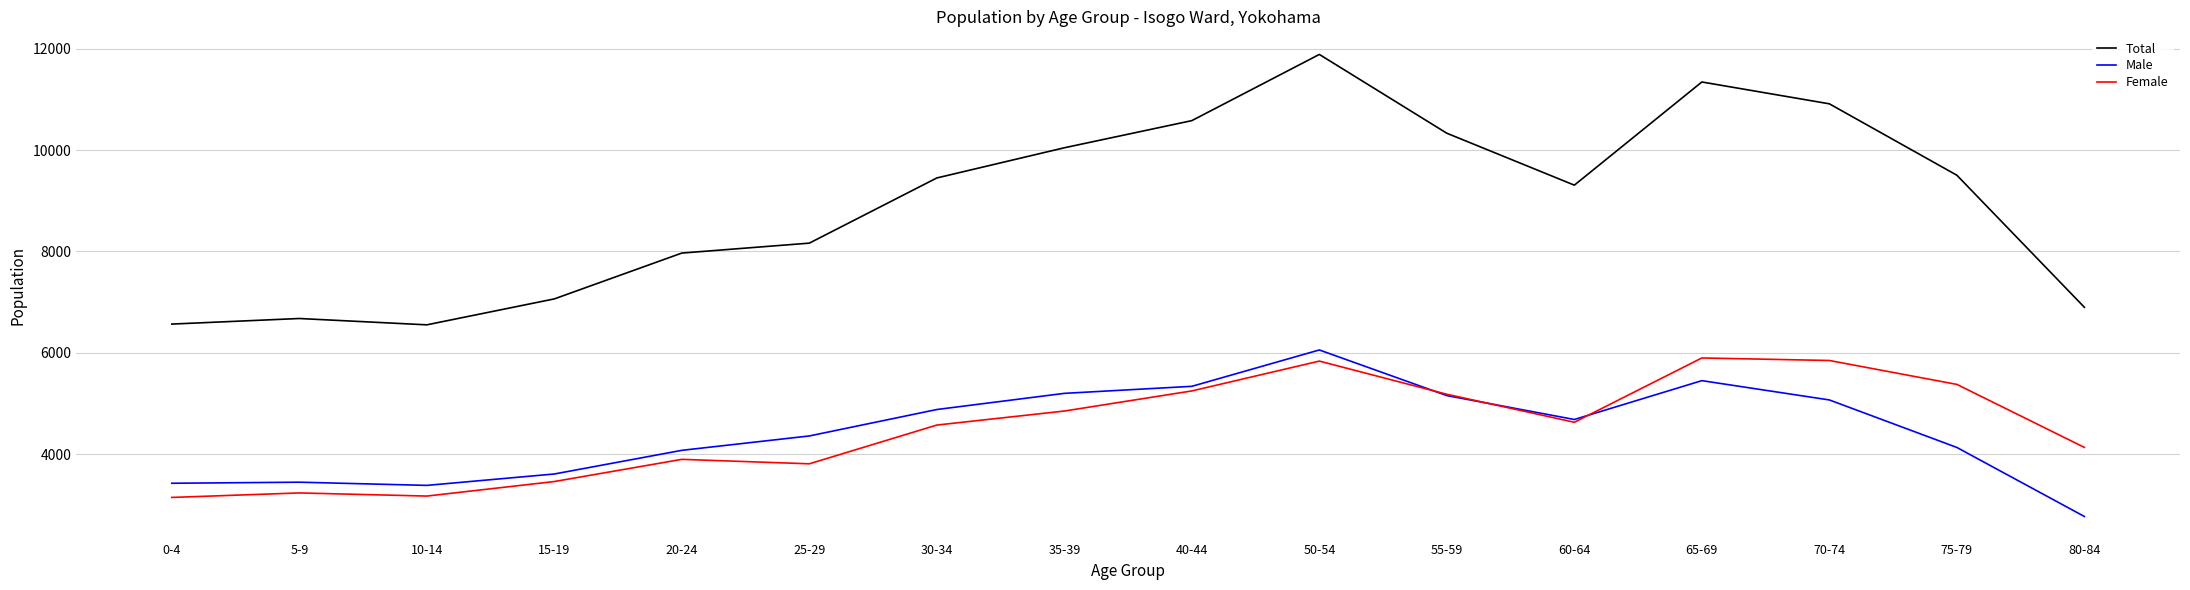

True or false: Female and Total intersect in this chart.

False